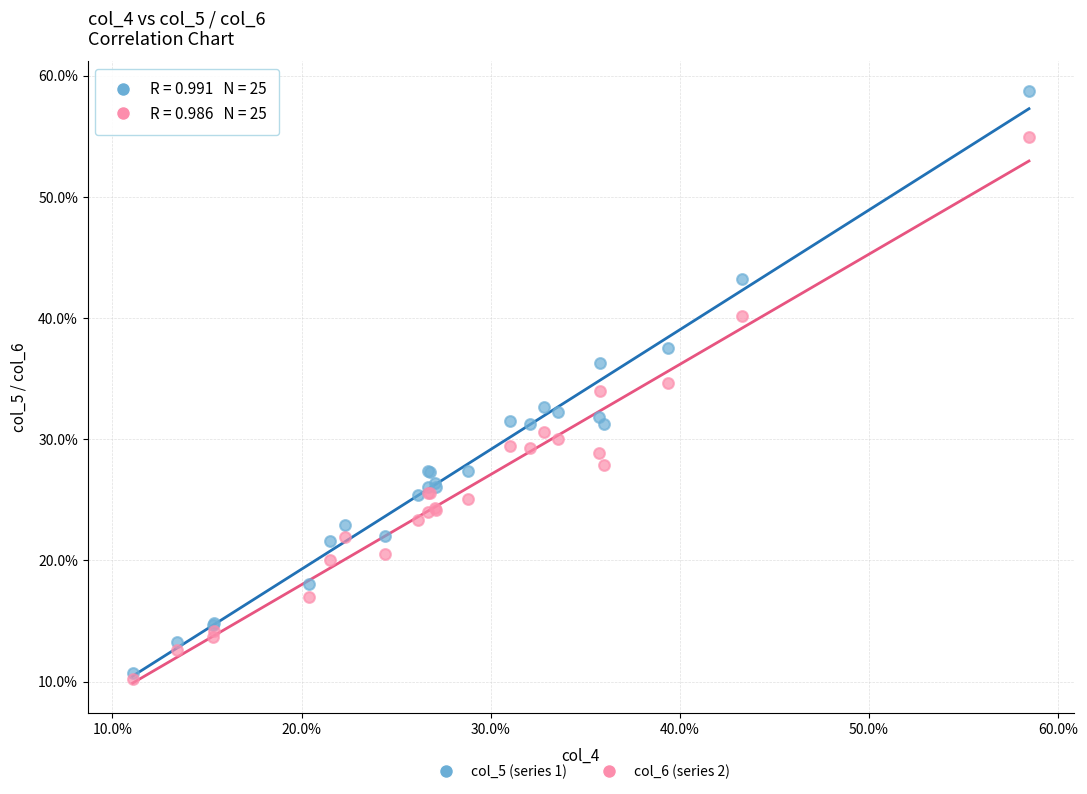

Which series contains the highest Y value?

col_5 (series 1)